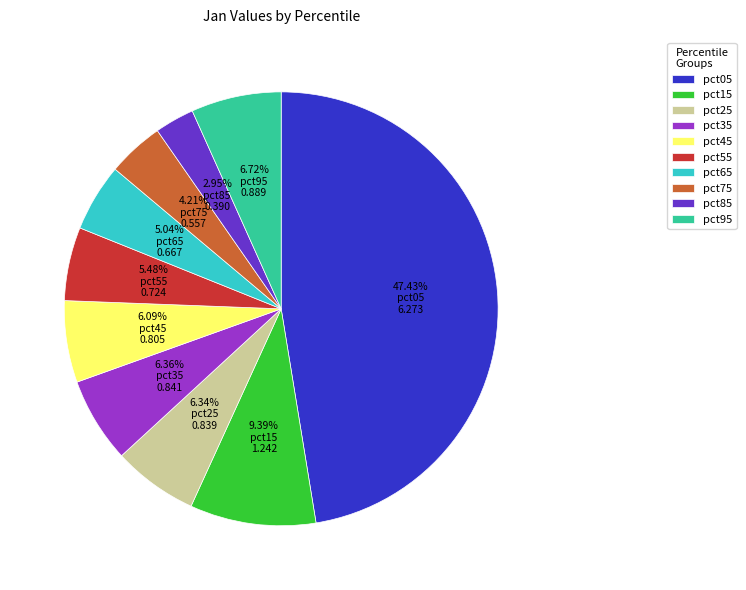

How many segments does this pie chart have?

10